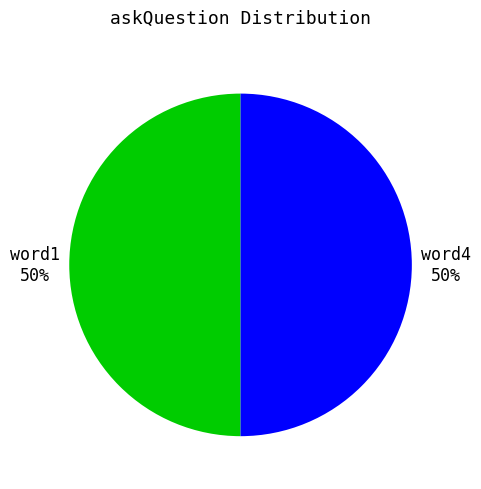

Approximately how many times larger is the value at word1 compared to word4?

1.0